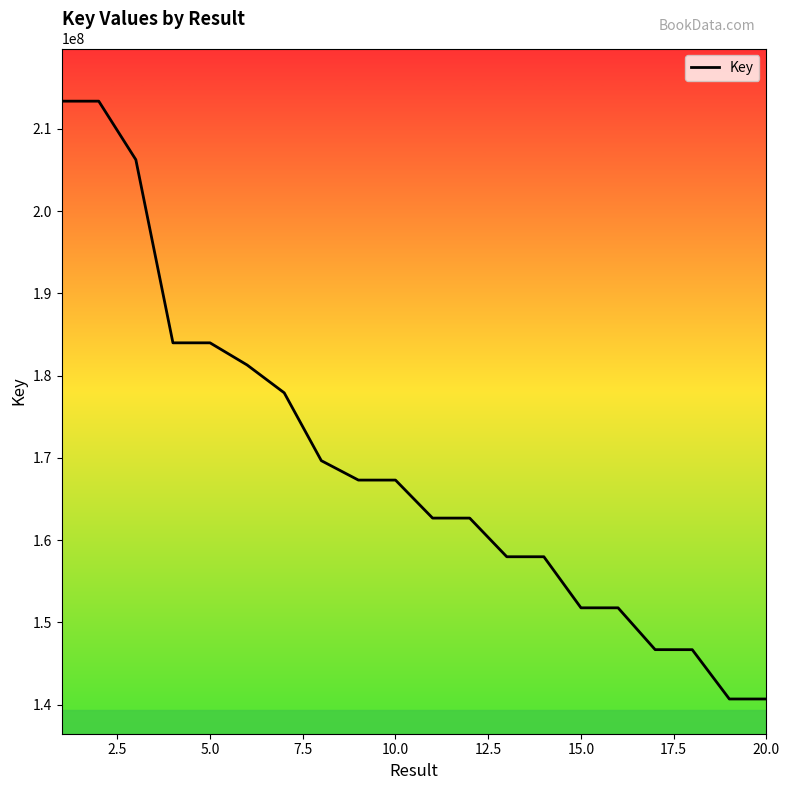

What is the difference between the maximum and minimum values?

72664175